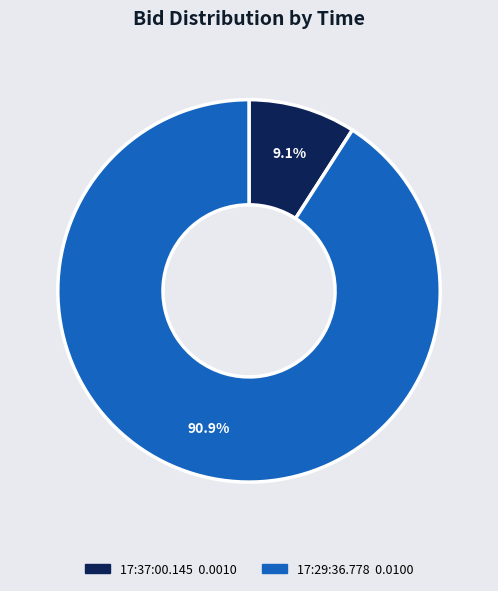

Combined, what portion of the pie is 17:29:36.778 and 17:37:00.145?

100.0%